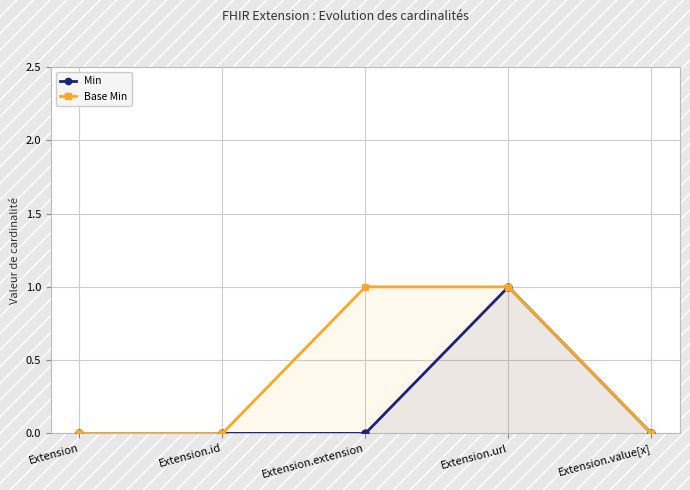

What is the maximum value for Min?

1